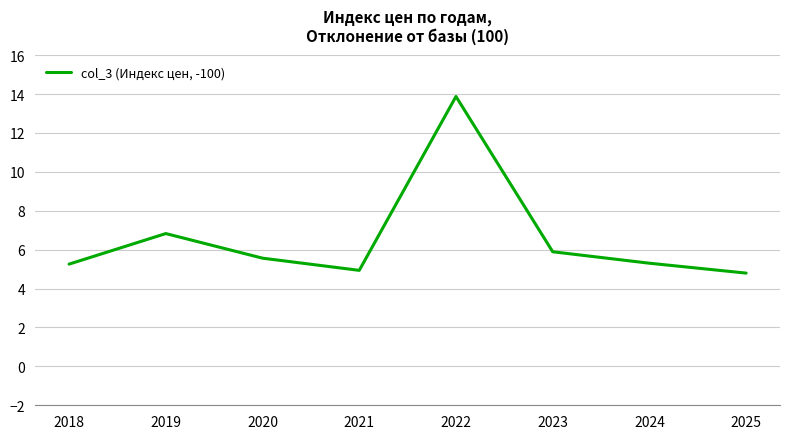

What is the average value?

6.6